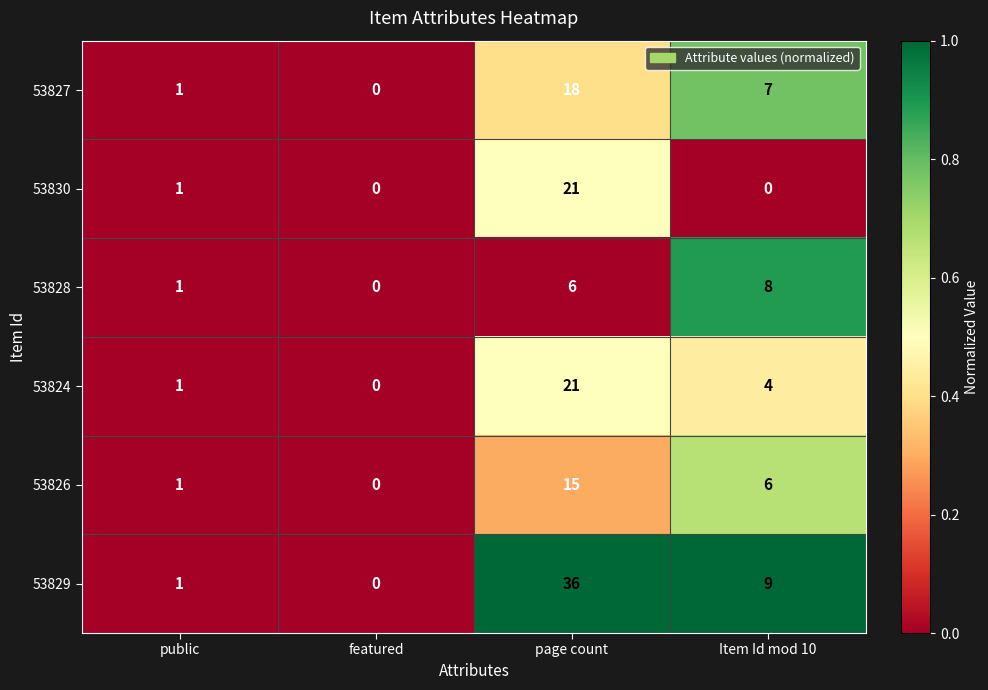

Count the number of data series in this chart.

6